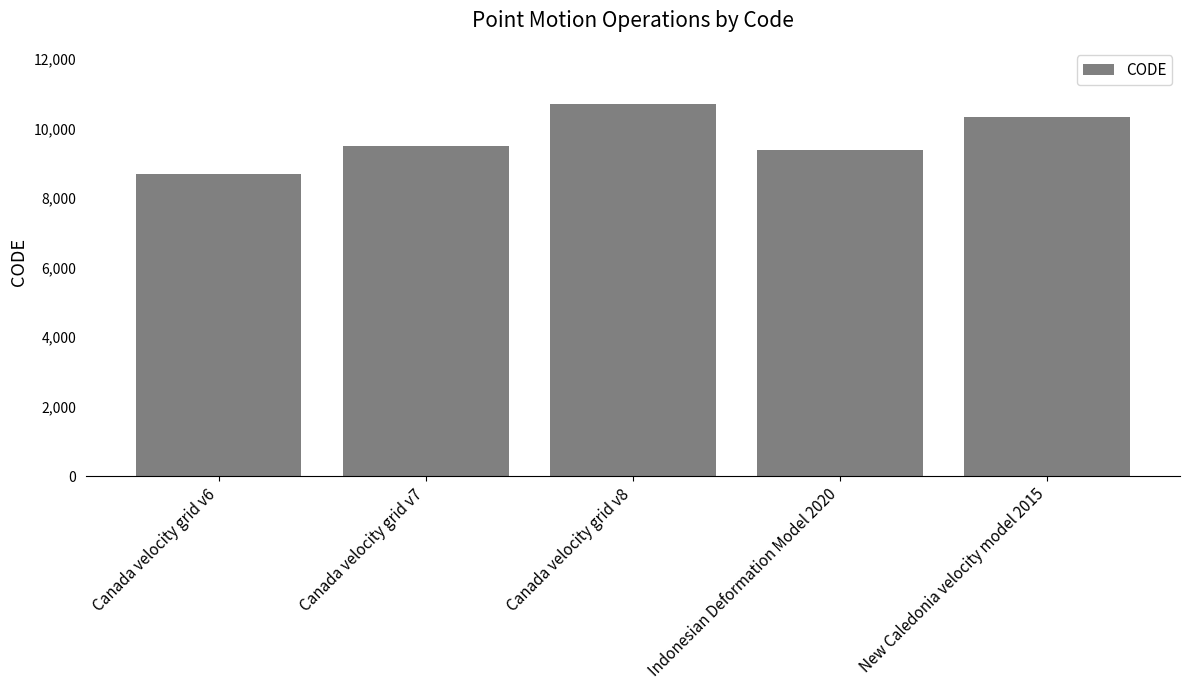

List the labels in order of value, largest first.

Canada velocity grid v8, New Caledonia velocity model 2015, Canada velocity grid v7, Indonesian Deformation Model 2020, Canada velocity grid v6